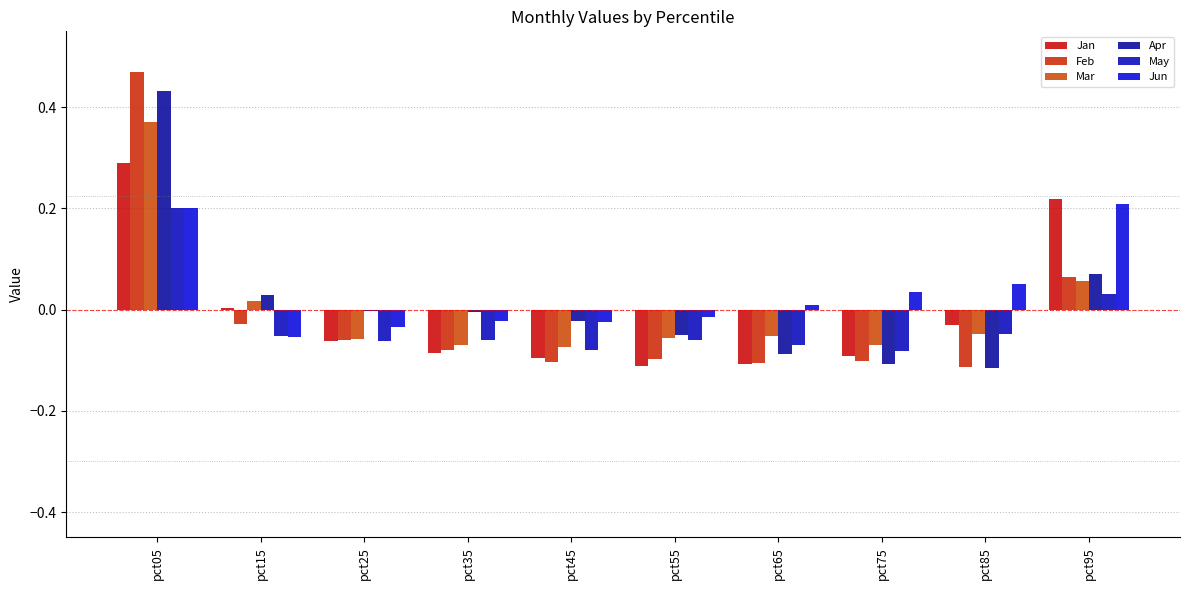

What is the maximum value shown in the chart?

0.5